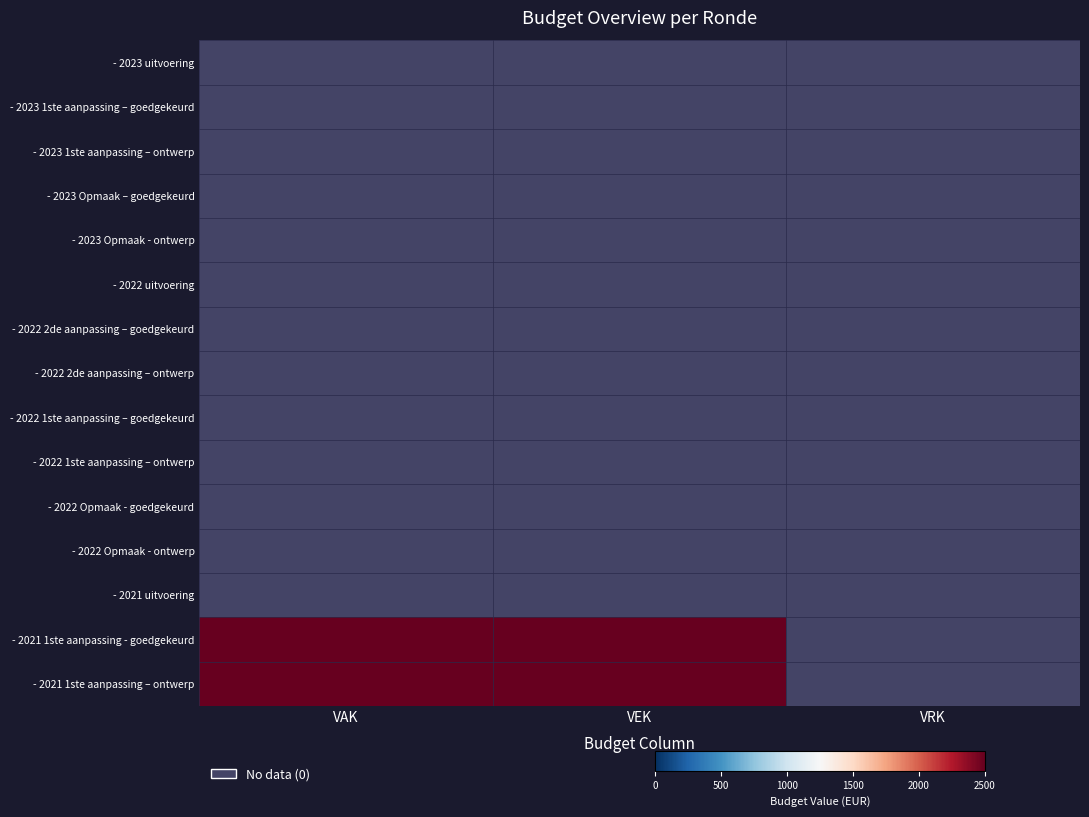

At how many categories does at least one series exceed 2255?

2